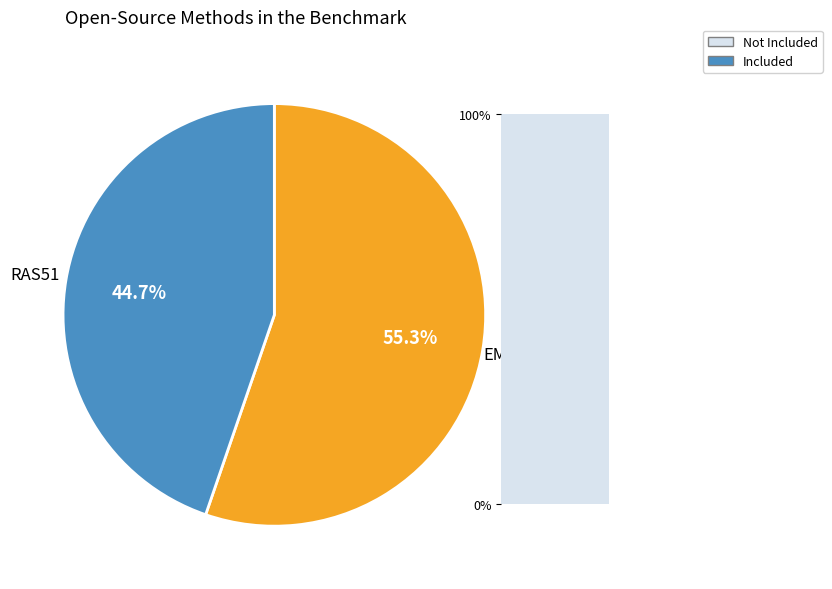

What percentage is the EMR088 slice, to the nearest percent?

55%